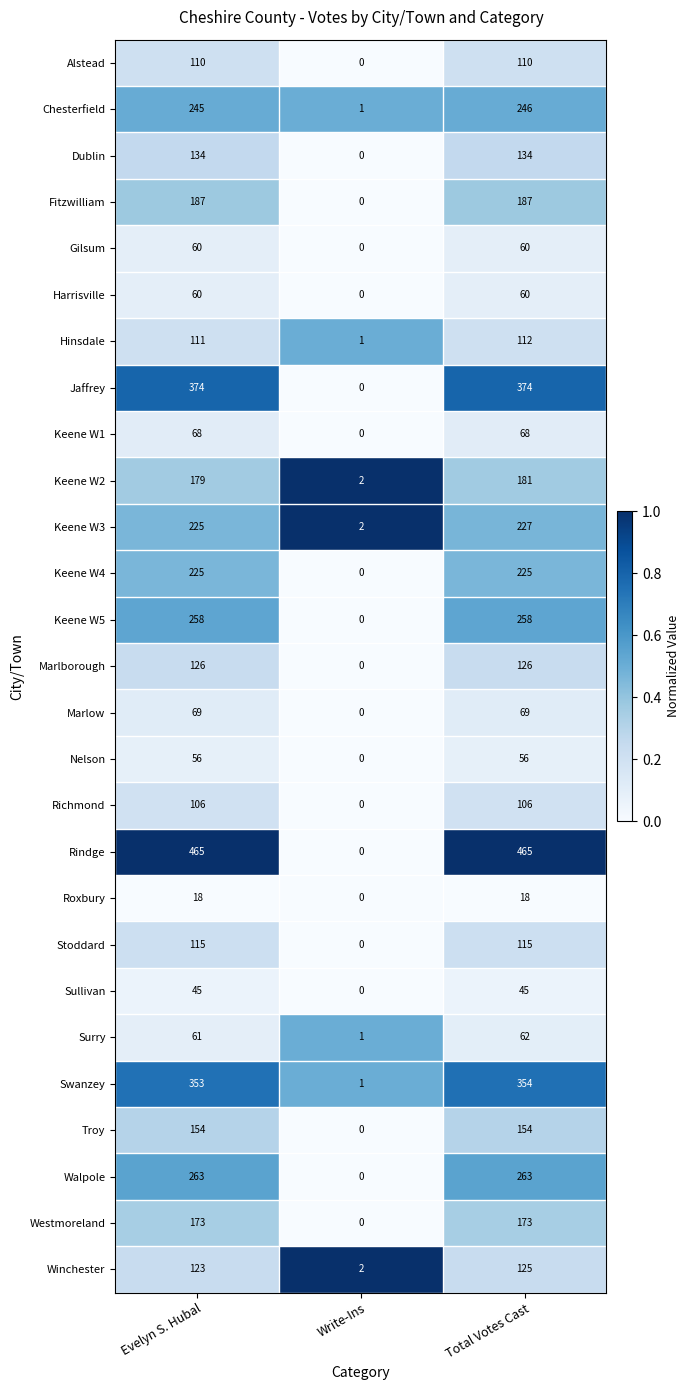

True or false: Dublin has a value of 46 at Write-Ins.

False